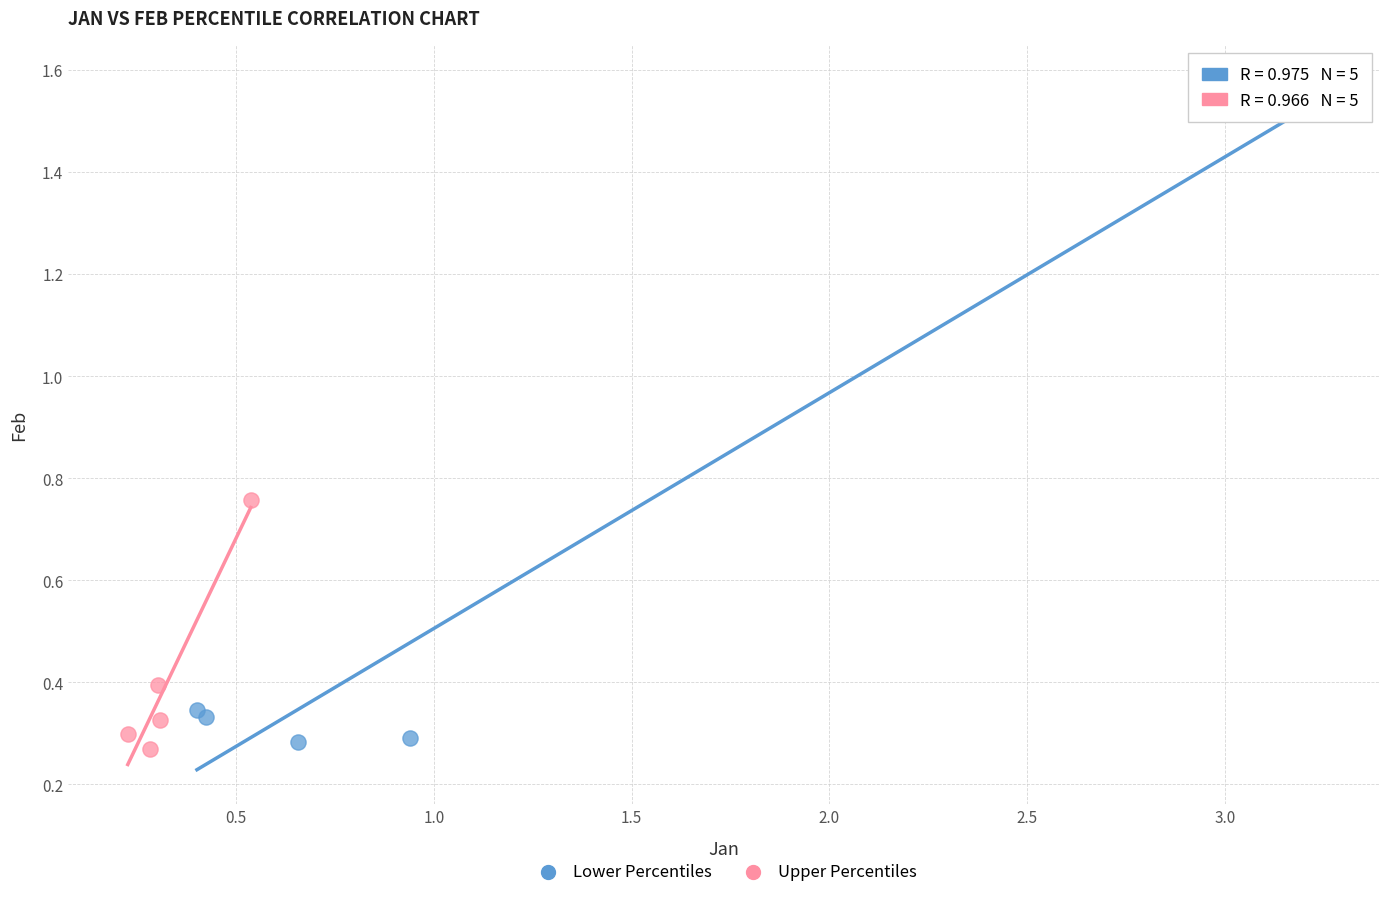

Which series reaches the minimum Y coordinate?

Upper Percentiles